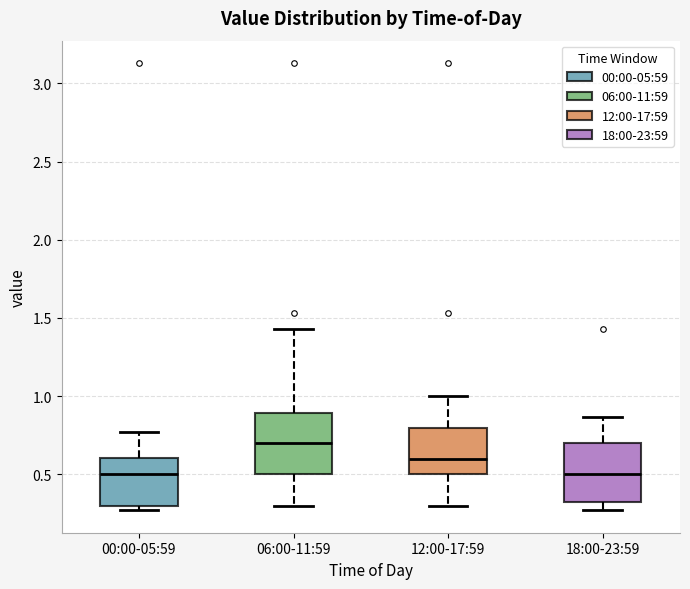

Reading left to right, transcribe this box plot: for each box, give where its median line is, the range the box spans, and where its two whiskers end, as read against the y-axis. The values are not printed on the chart, so give them approximately, as read against the axis.

00:00-05:59: median 0.50, box 0.30 to 0.60, whiskers 0.25 to 0.75
06:00-11:59: median 0.70, box 0.50 to 0.90, whiskers 0.30 to 1.45
12:00-17:59: median 0.60, box 0.50 to 0.80, whiskers 0.30 to 1.00
18:00-23:59: median 0.50, box 0.30 to 0.70, whiskers 0.25 to 0.85